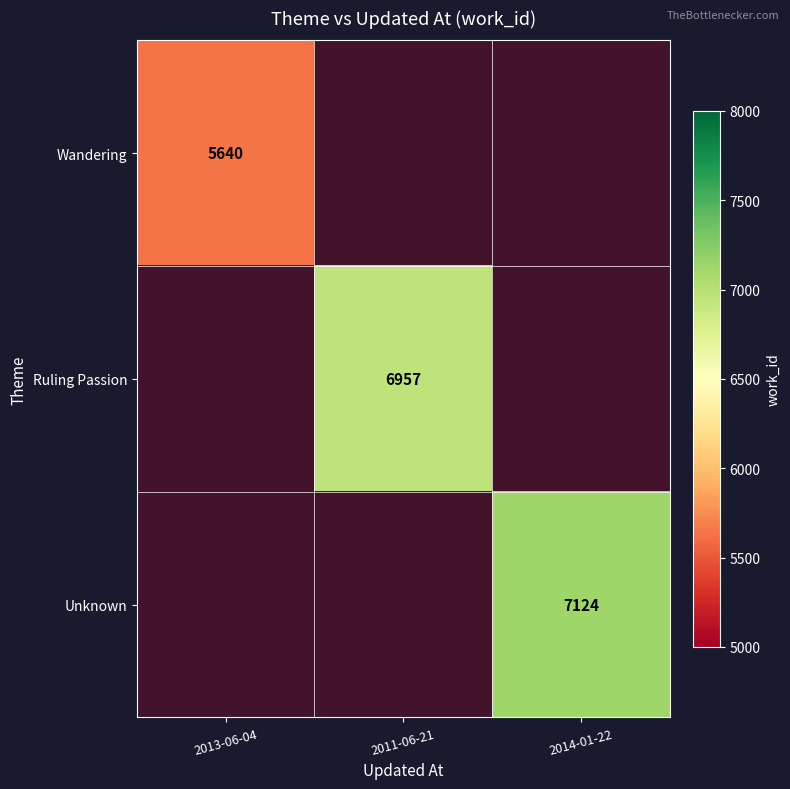

What is the difference between the maximum and minimum values in the Ruling Passion series?

1957